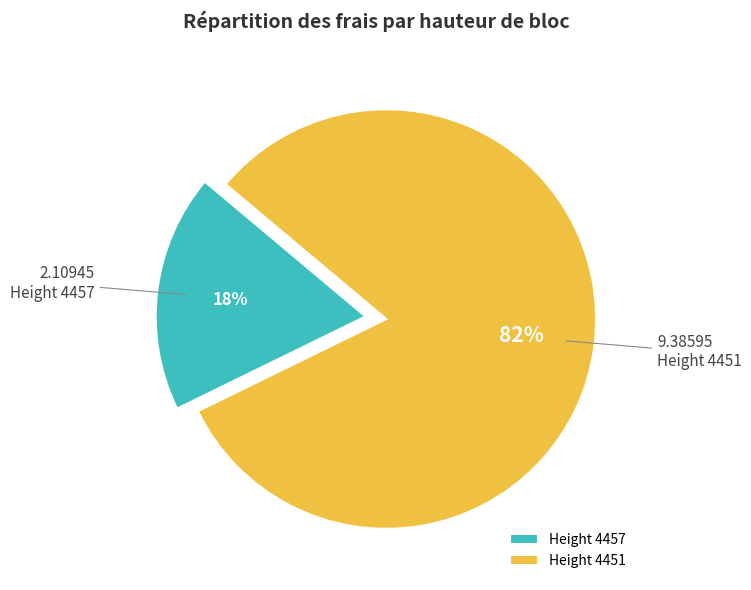

The Height 4451 slice represents 72% of the pie. True or false?

False